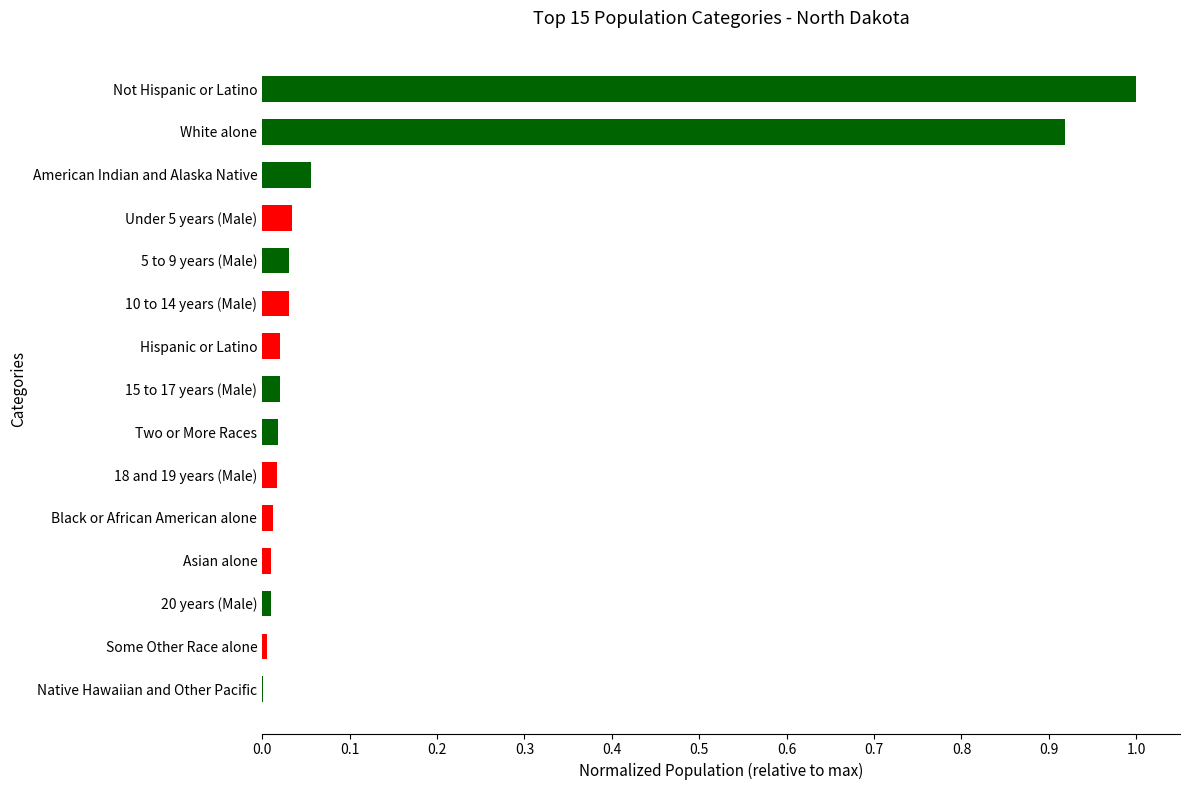

The value at Some Other Race alone is 0.0. True or false?

True